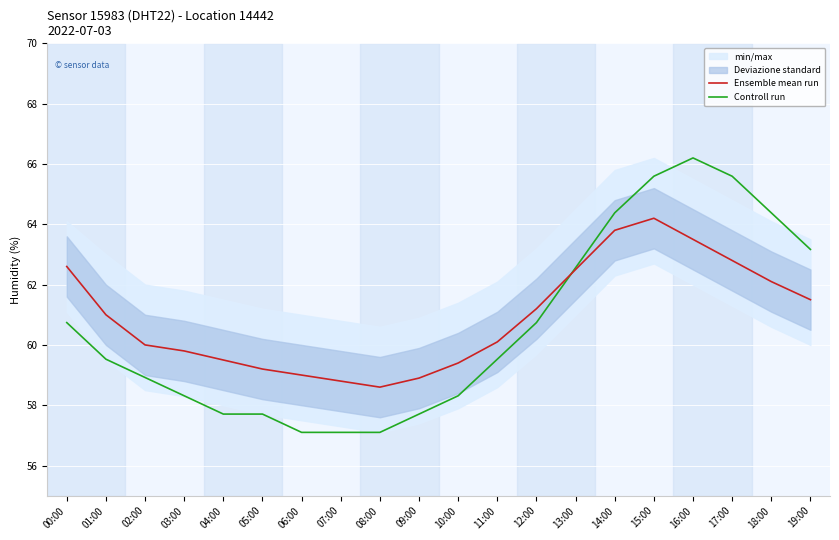

What is the value of the Controll run point at the 3rd from the left?

58.9